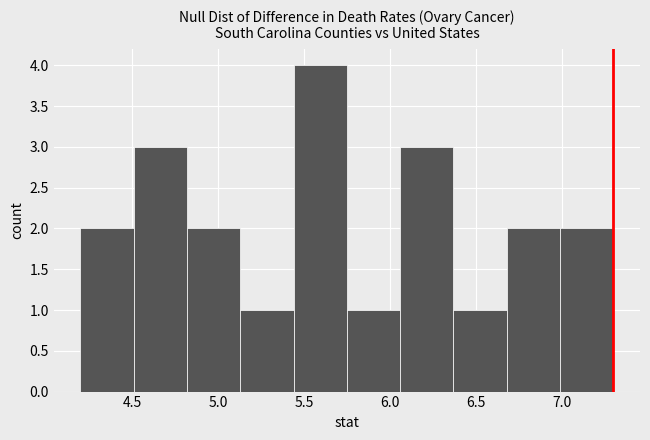

Reading left to right, list every bar in this chart as the range it spans on the x-axis followed by its height. Neither the bar edges nor the heights are printed on the chart, so give them approximately, as read against the axes.

4.20 to 4.51: 2
4.51 to 4.82: 3
4.82 to 5.13: 2
5.13 to 5.44: 1
5.44 to 5.75: 4
5.75 to 6.06: 1
6.06 to 6.37: 3
6.37 to 6.68: 1
6.68 to 6.99: 2
6.99 to 7.30: 2